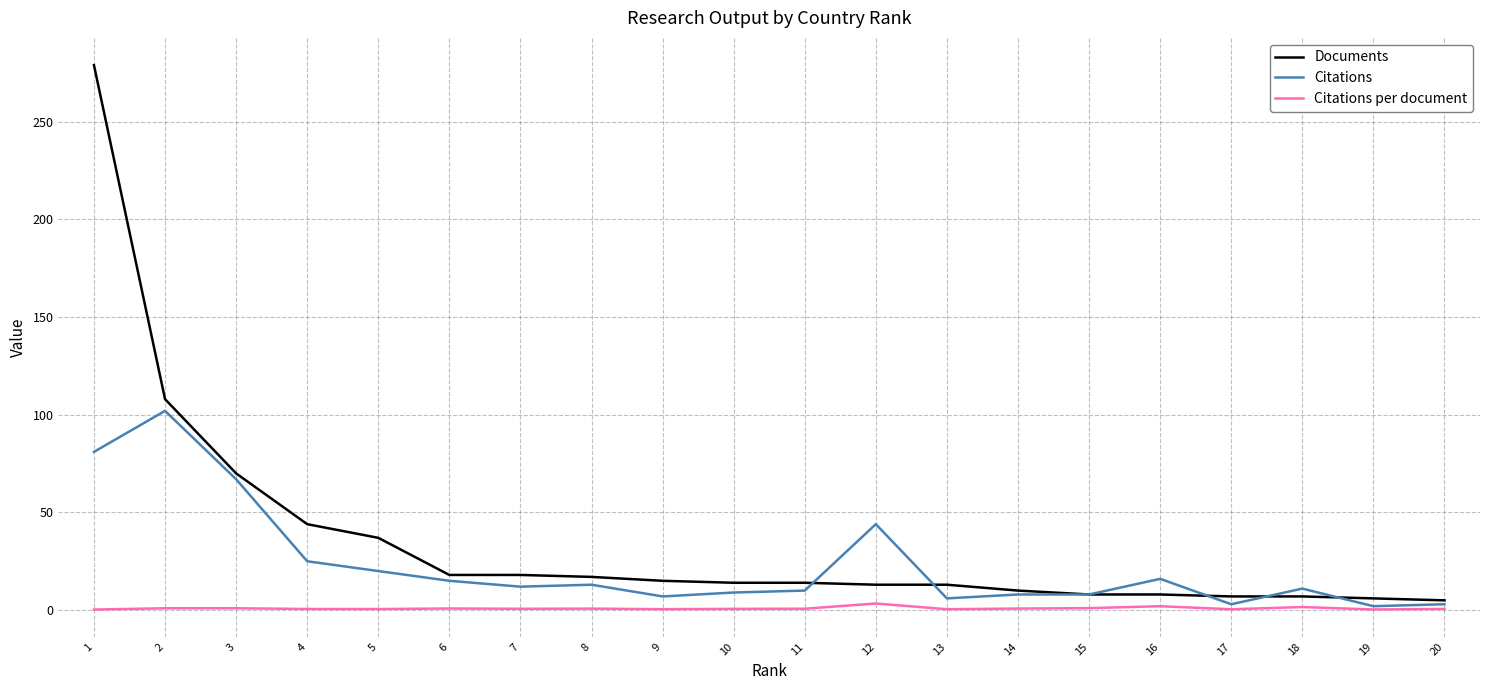

Is the value of Documents at 2 greater than the value of Citations at 13?

Yes